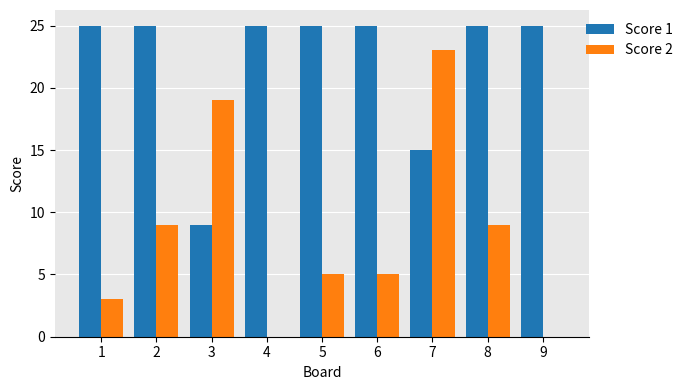

Reading right to left, what are all the values shown in this chart?

Score 1: 25	25	15	25	25	25	9	25	25
Score 2: 0	9	23	5	5	0	19	9	3